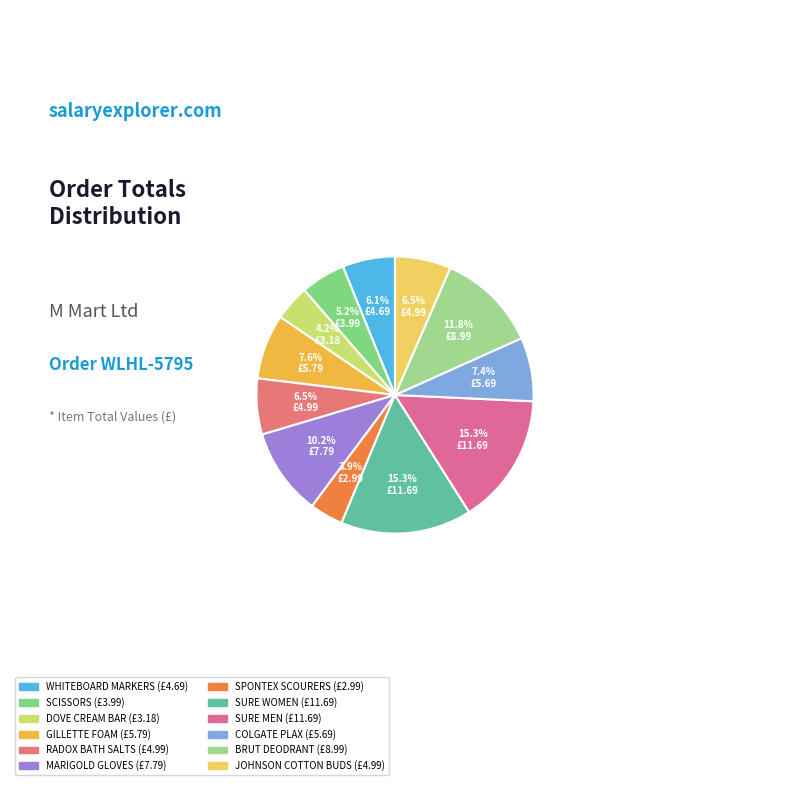

True or false: COLGATE PLAX accounts for 7% of the total.

True